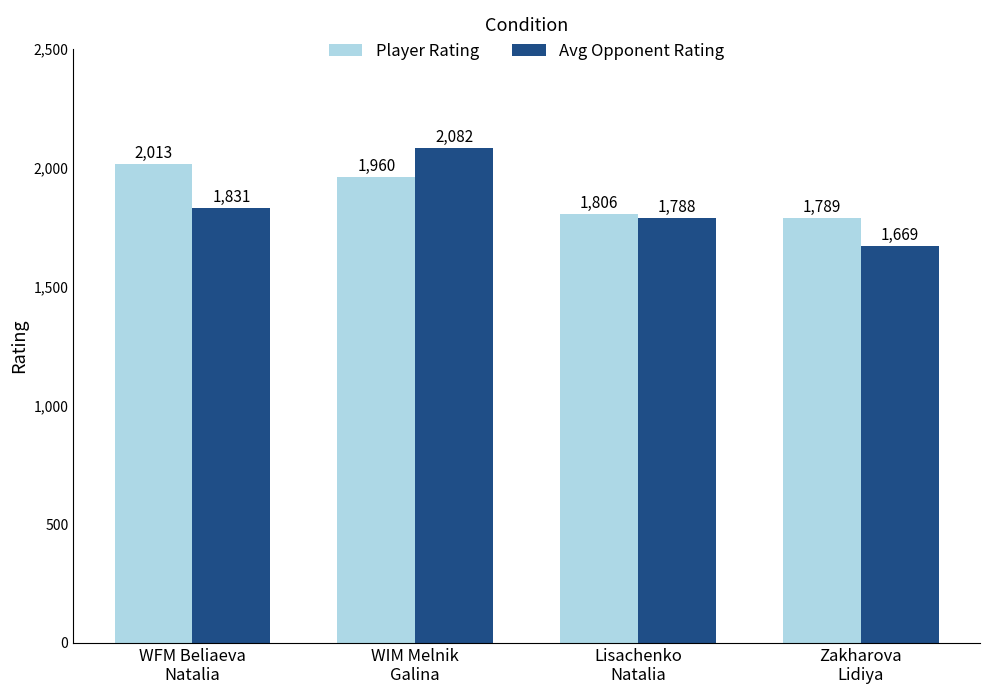

Is the value of Player Rating at WIM Melnik
Galina greater than the value of Avg Opponent Rating at Zakharova
Lidiya?

Yes